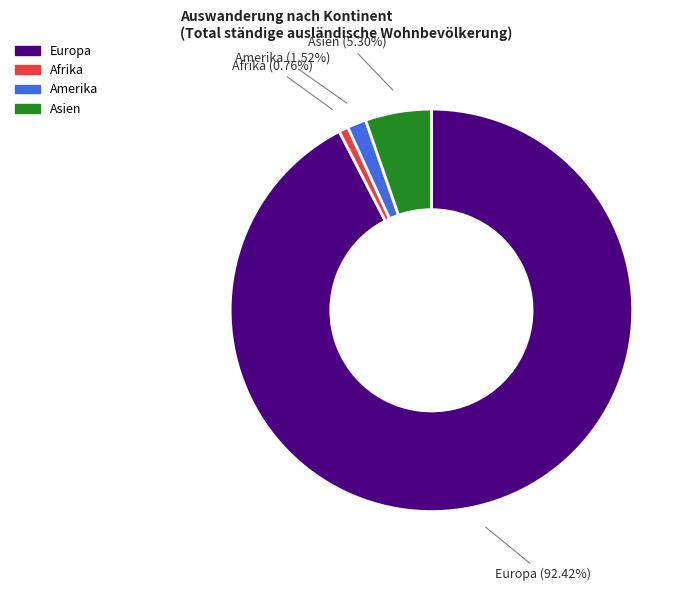

What is the ratio of the value at Asien to the value at Amerika?

3.5